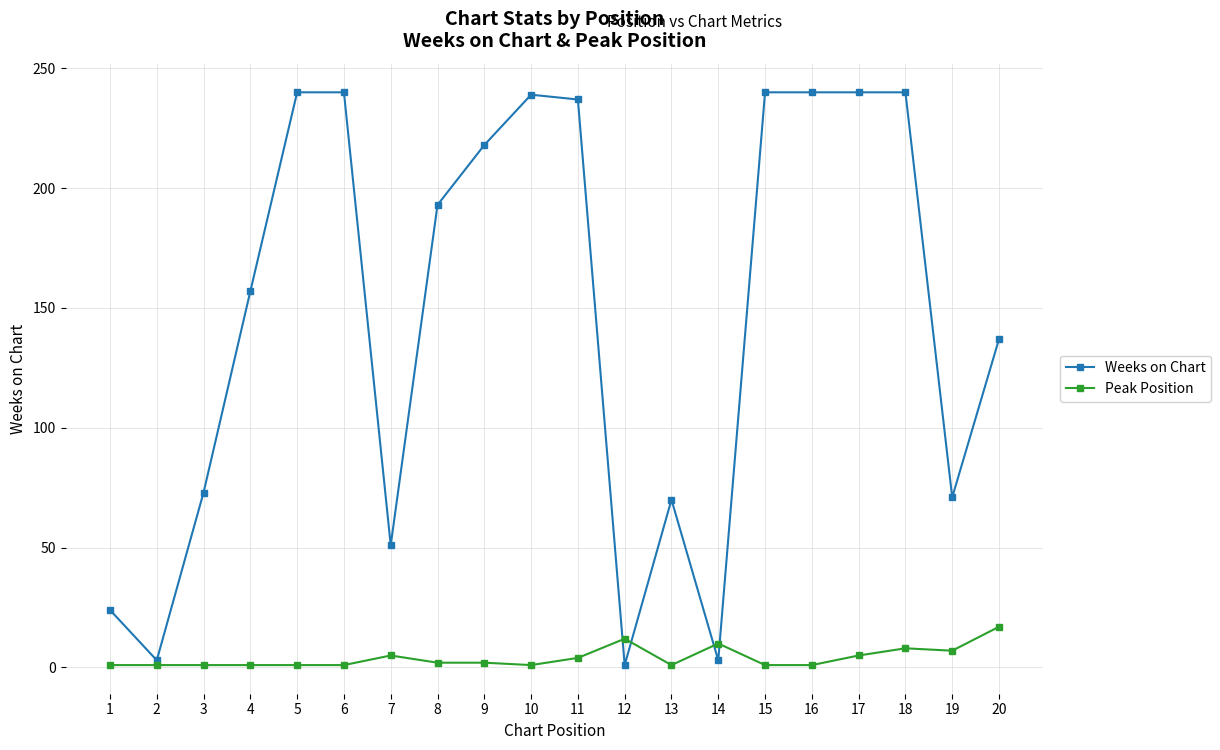

The Weeks on Chart series shows 3 at 14. True or false?

True